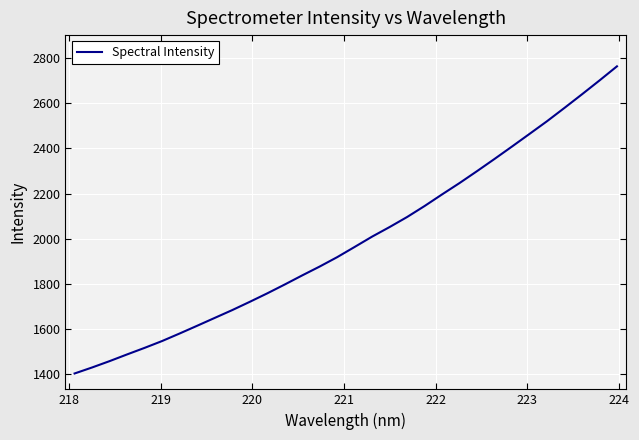

What is the difference between the maximum and minimum values?

1358.1